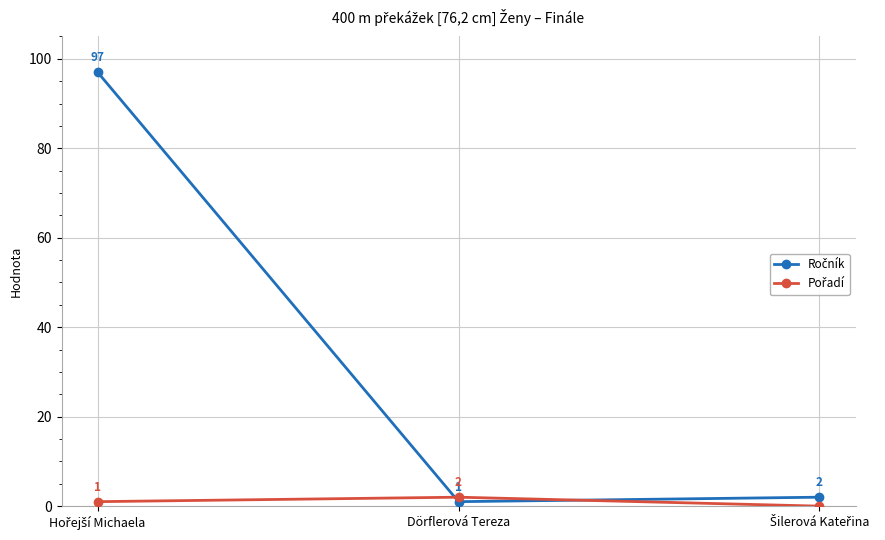

What position from the left is Dörflerová Tereza?

2